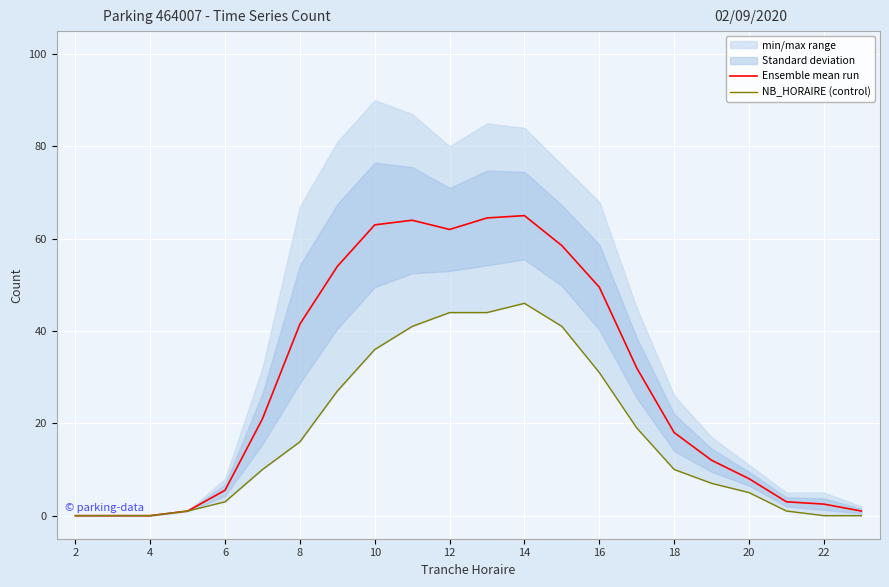

True or false: Ensemble mean run has a value of 49.5 at 16.

True